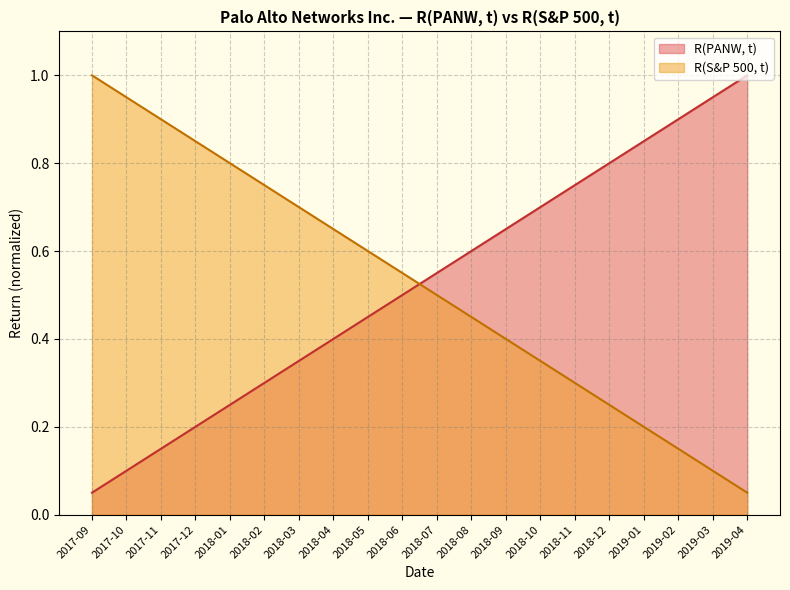

What is the maximum value for R(PANW, t)?

1.0